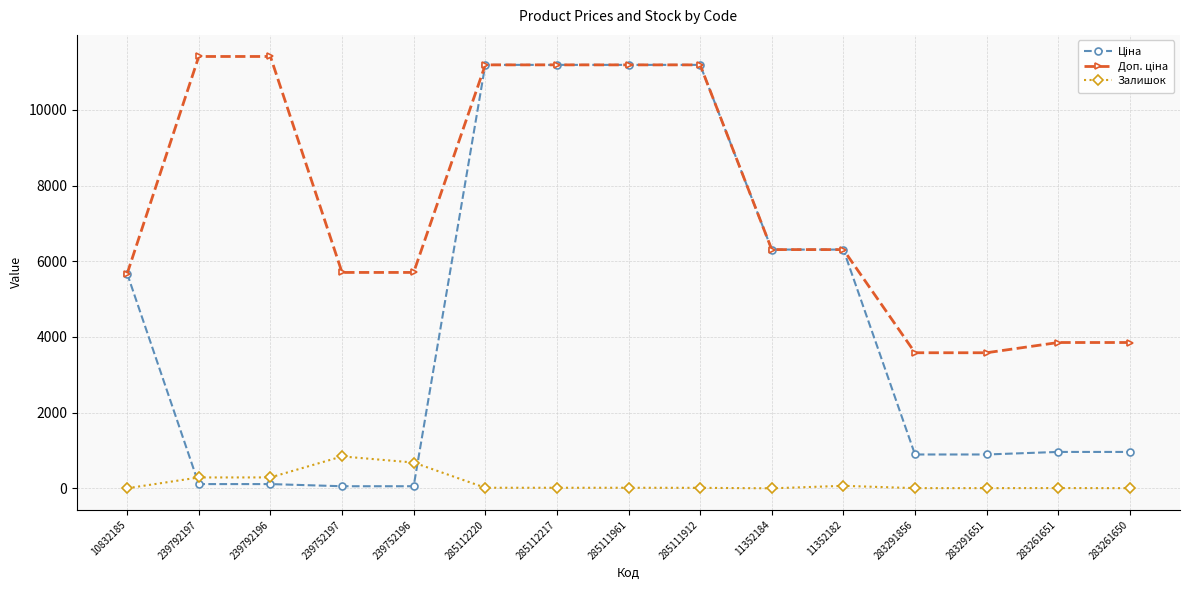

True or false: Залишок has more than 0 interior local peaks.

True